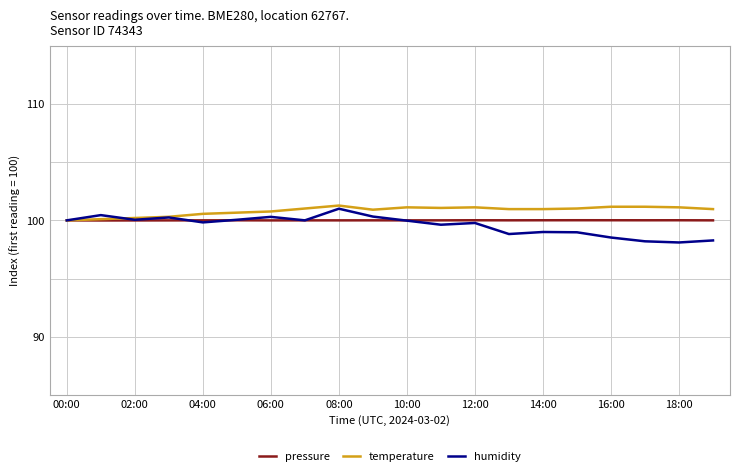

What is the smallest value displayed?

98.1